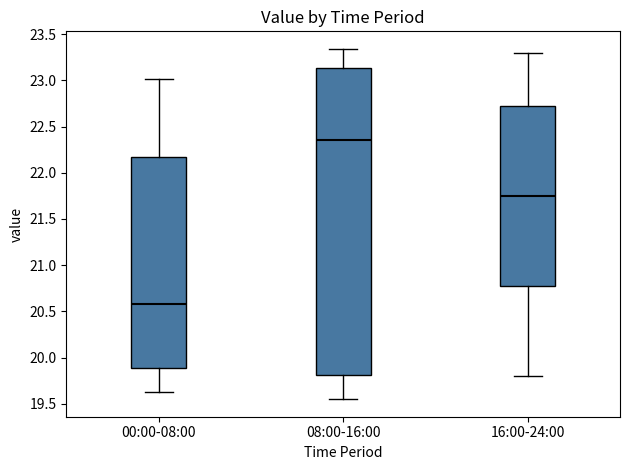

Which box has the highest median line?

08:00-16:00